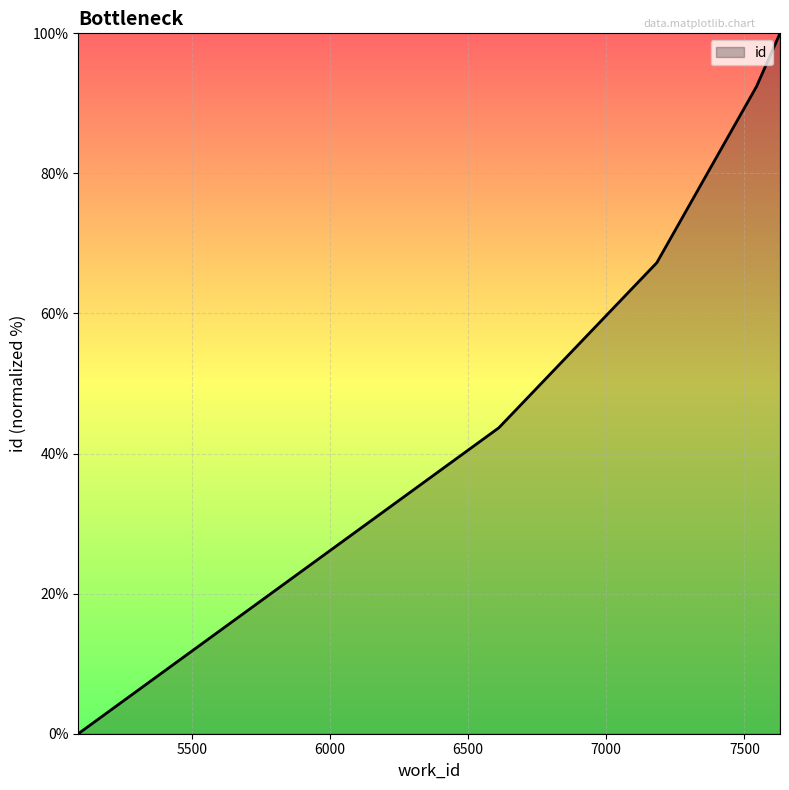

What is the average value?

60.7